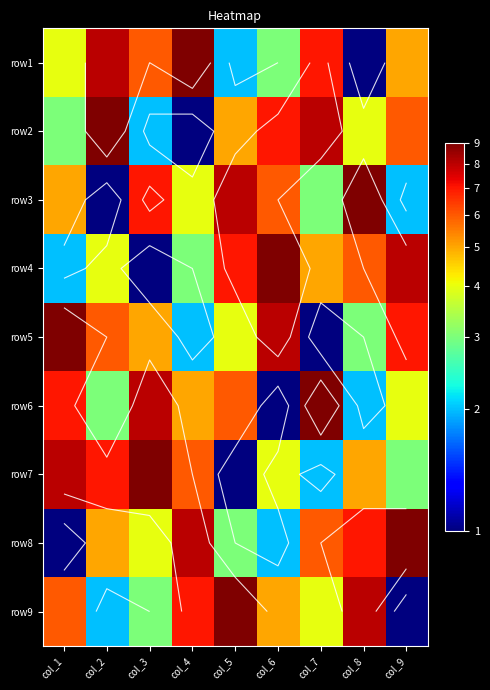

How many row4 values are between 3 and 7?

5